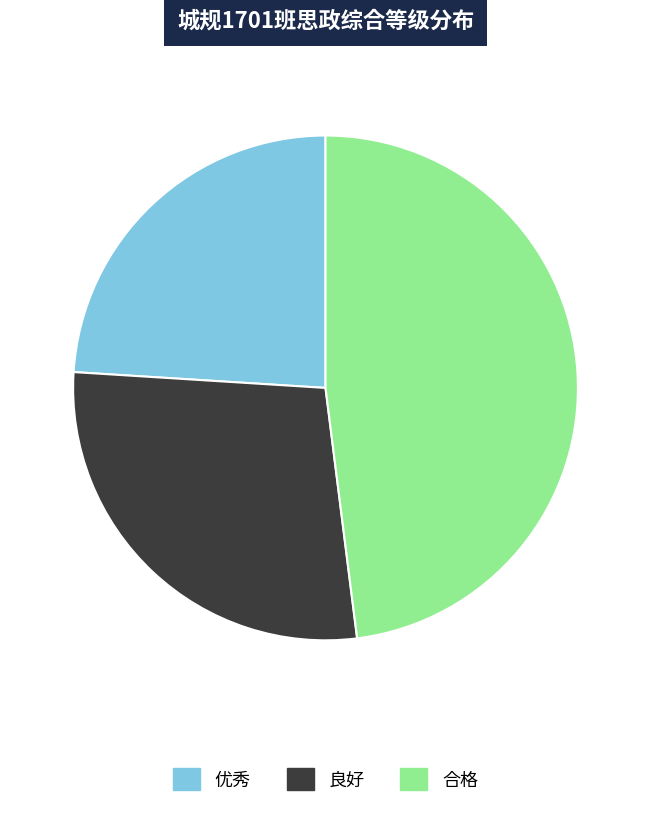

Is it true that 优秀 is 15% of the pie?

False